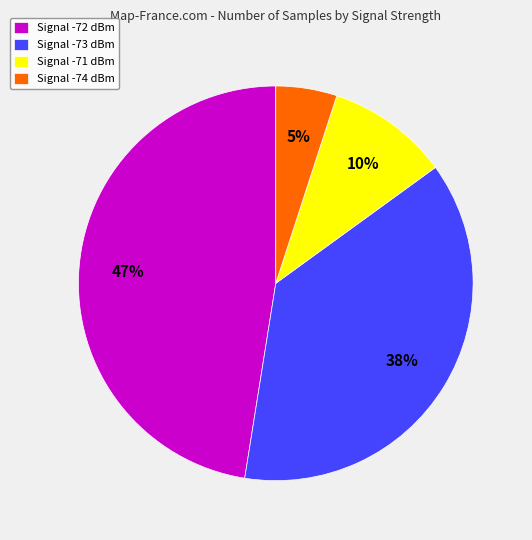

Is the sum of Signal -74 dBm and Signal -71 dBm greater than half?

No